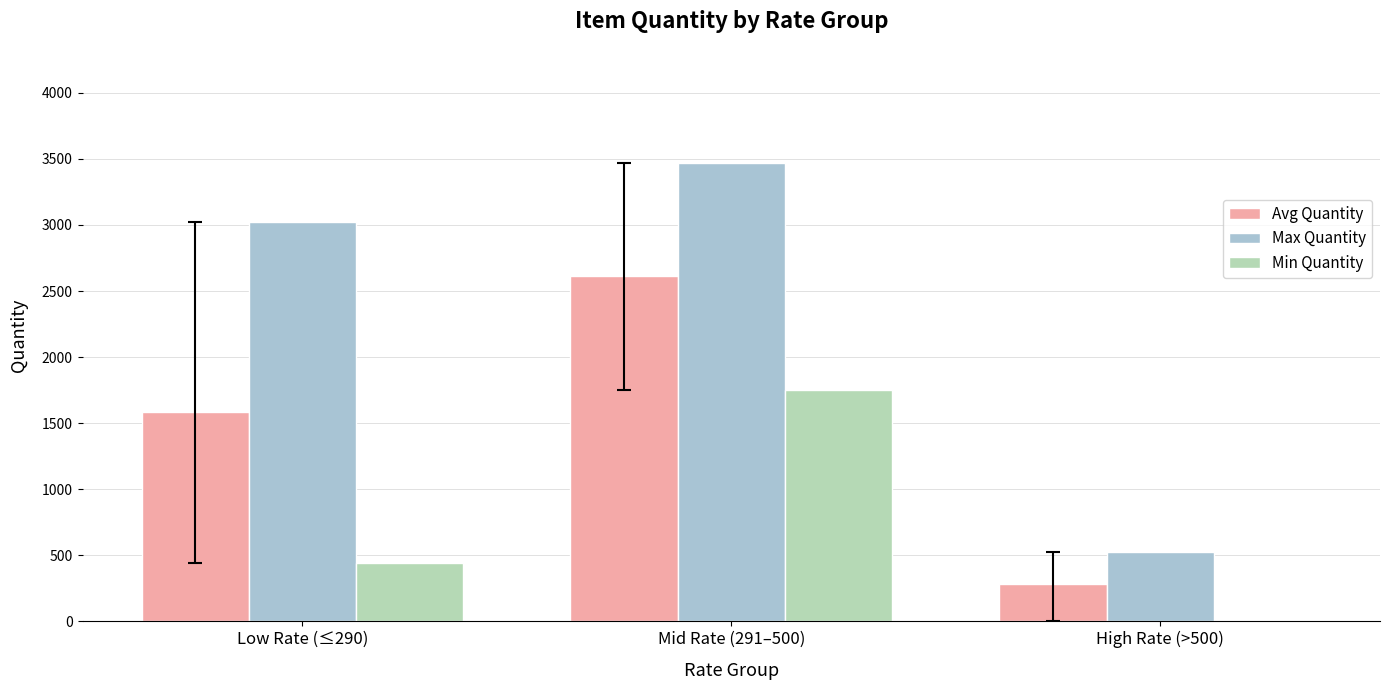

What is the difference between the Max Quantity values at Low Rate (≤290) and High Rate (>500)?

2500.0